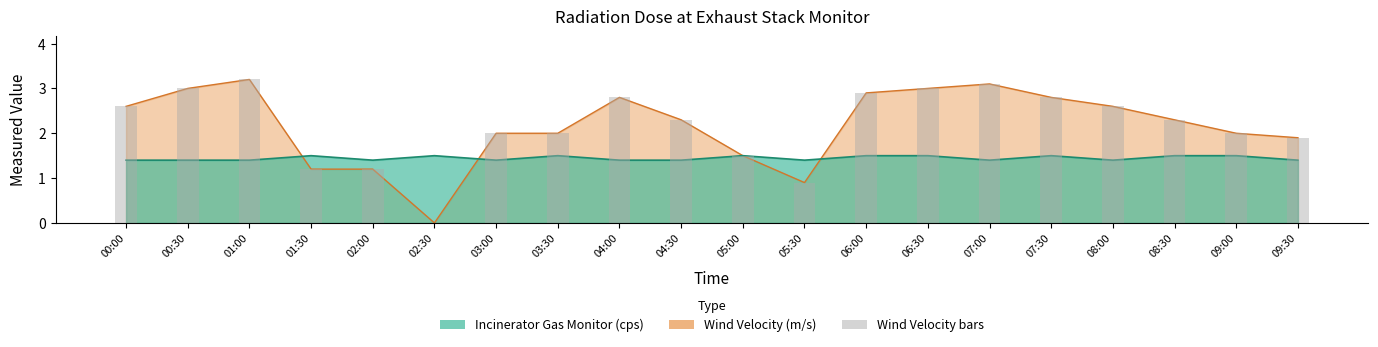

The value at 04:30 is 4.0. True or false?

False